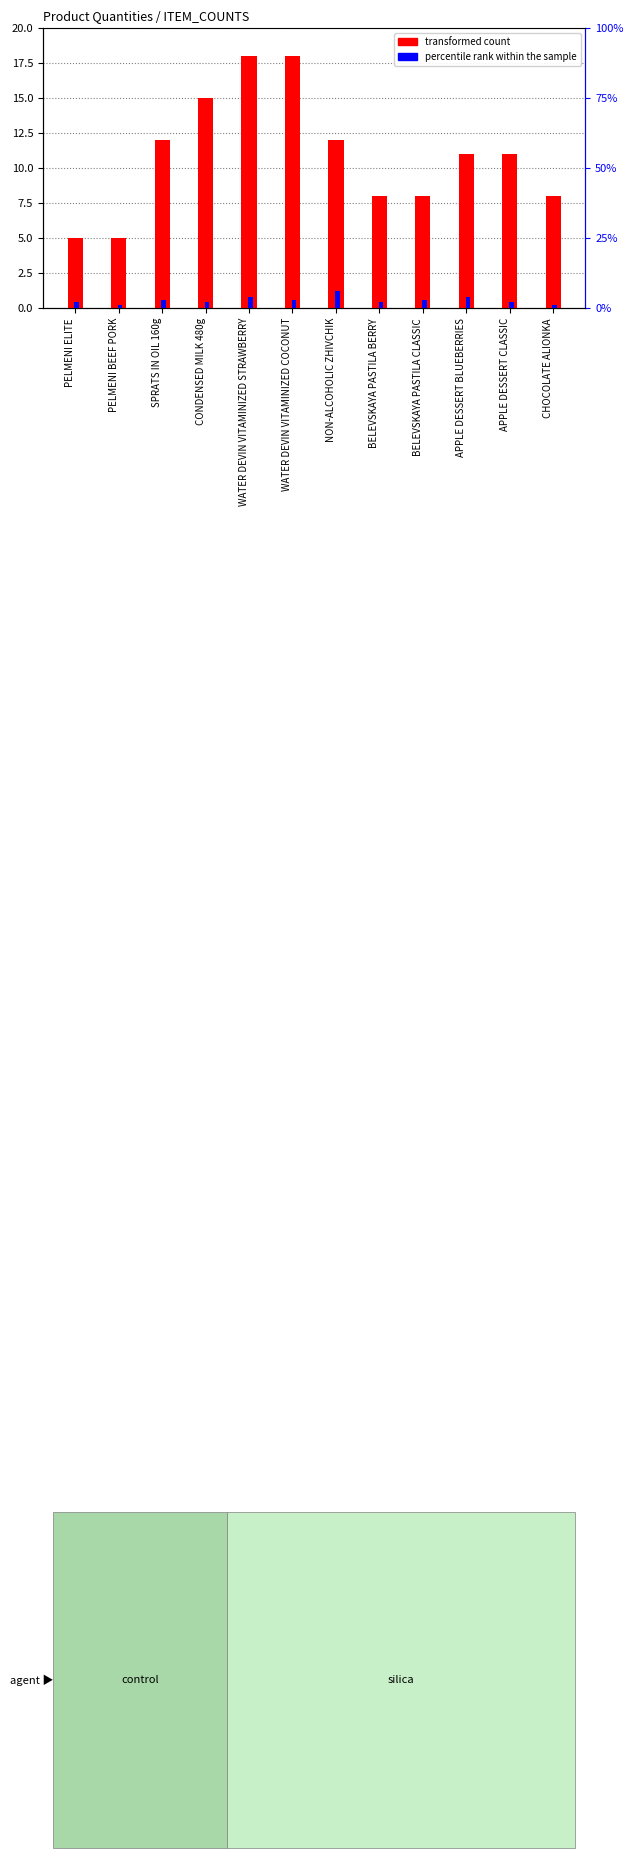

What is the maximum value for percentile rank within the sample?

6